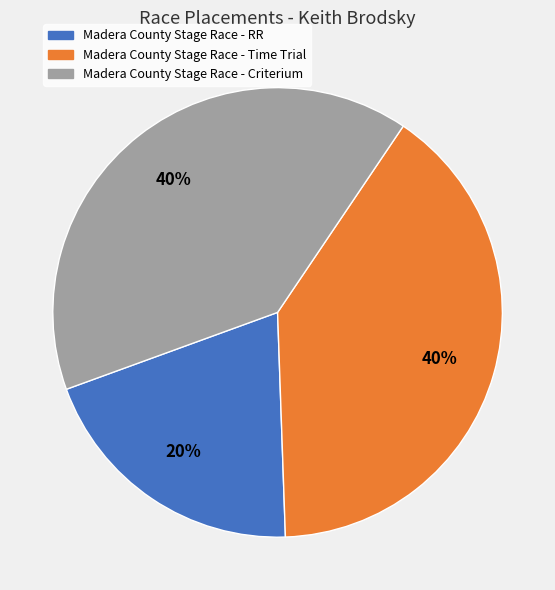

True or false: Madera County Stage Race - Criterium accounts for 54% of the total.

False